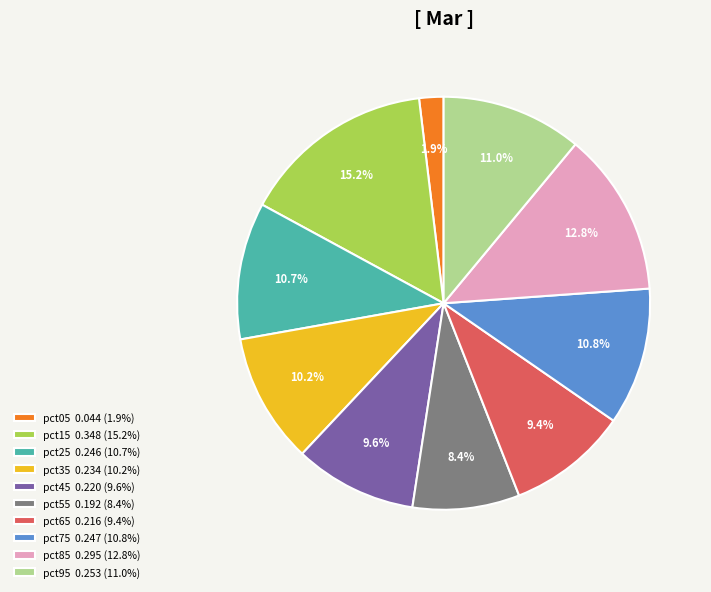

To the nearest percent, what is the difference between the largest and smallest slice percentages?

13%